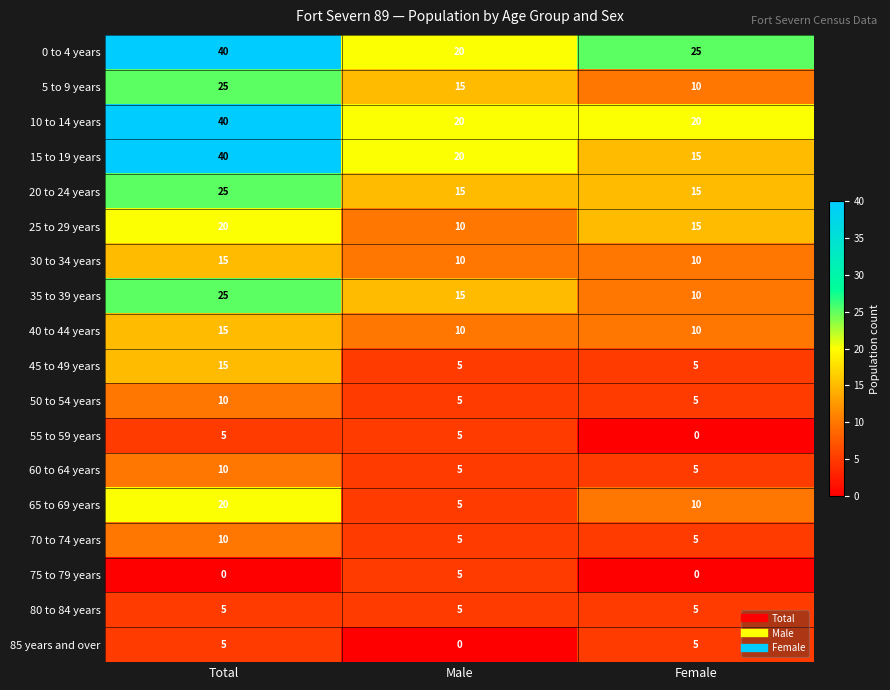

What is the greatest value displayed?

40